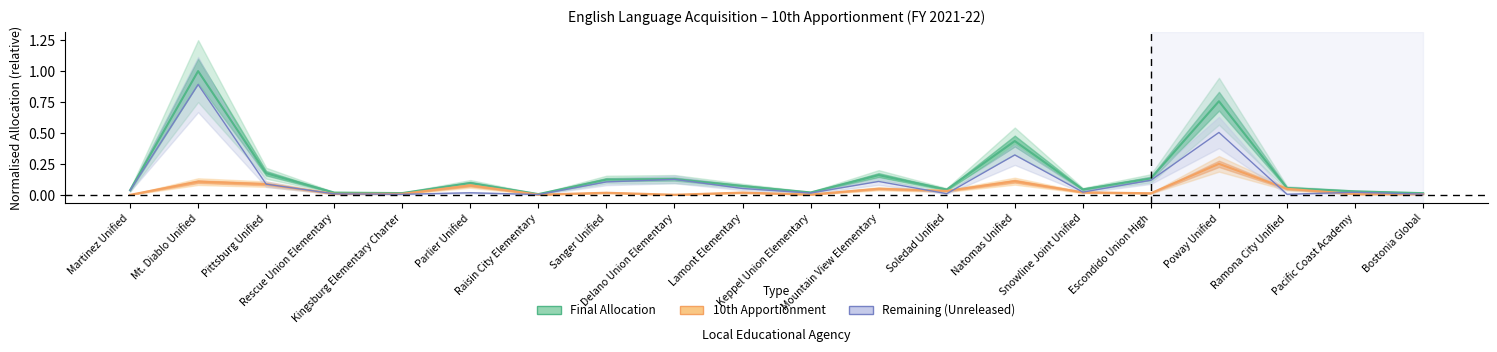

True or false: final_allocation and tenth_apportionment intersect in this chart.

False